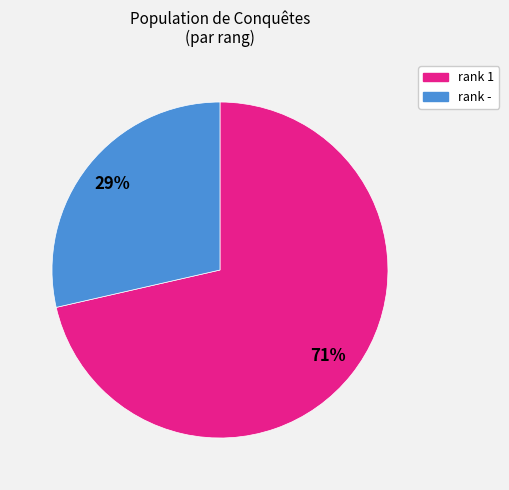

Is the sum of rank 1 and rank - greater than half?

Yes